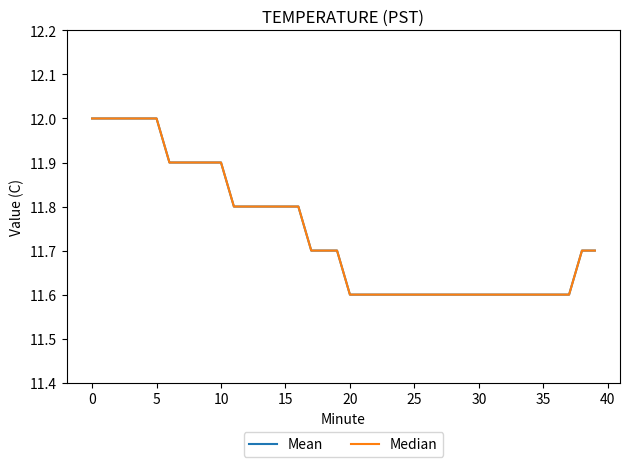

Which series has the largest total across all categories?

Mean